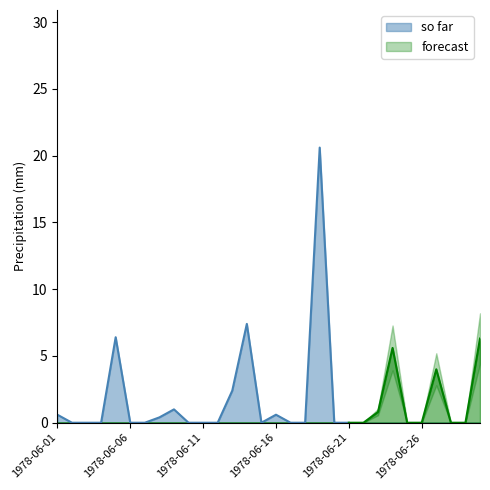

How many lines are shown in the chart?

2